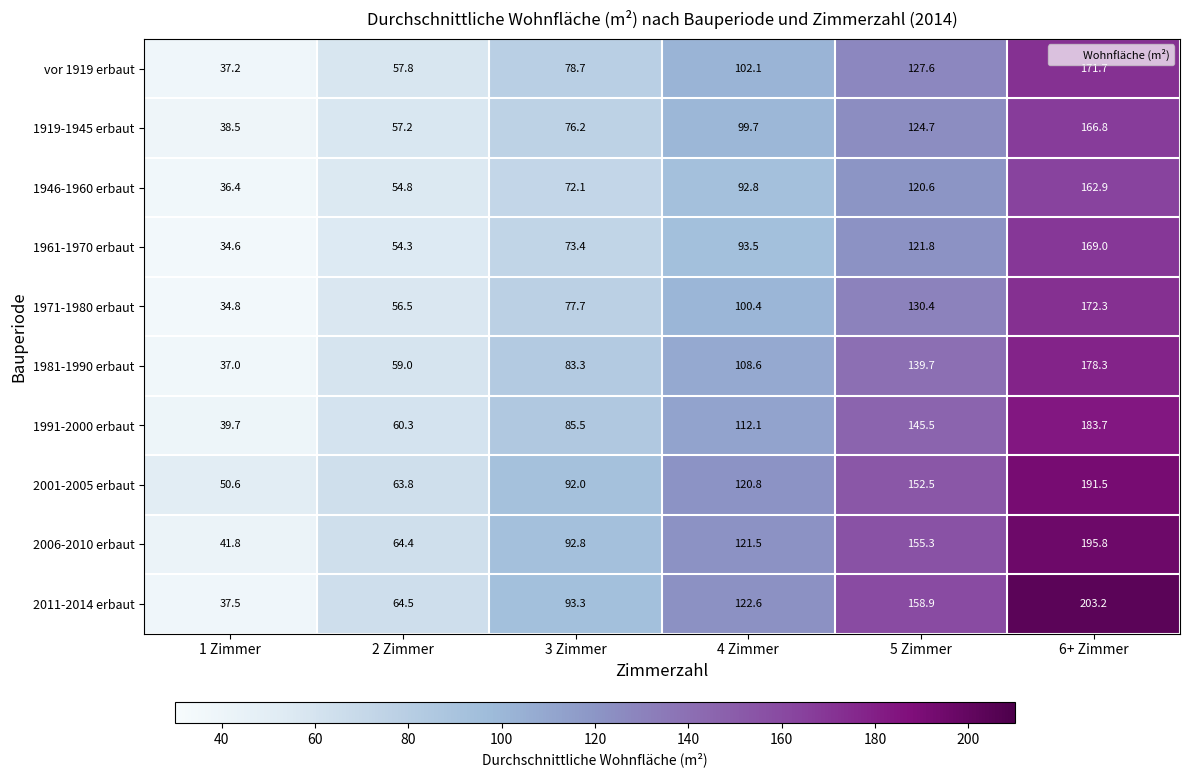

What is the smallest value displayed?

34.6